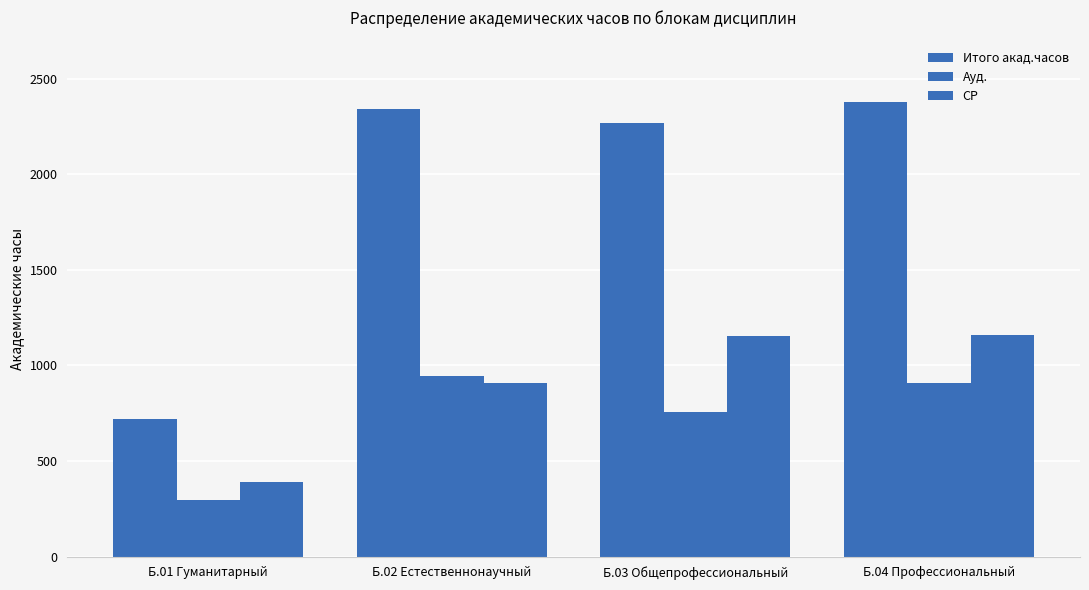

How many groups of bars are there?

4